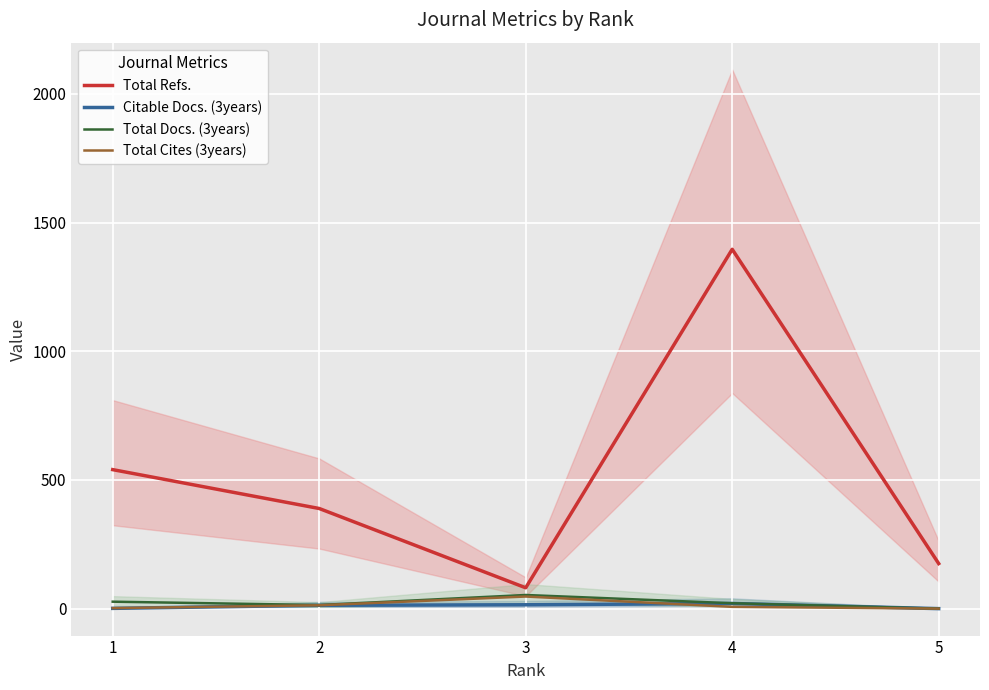

Is it true that Total Cites (3years) equals 0 at 5?

True